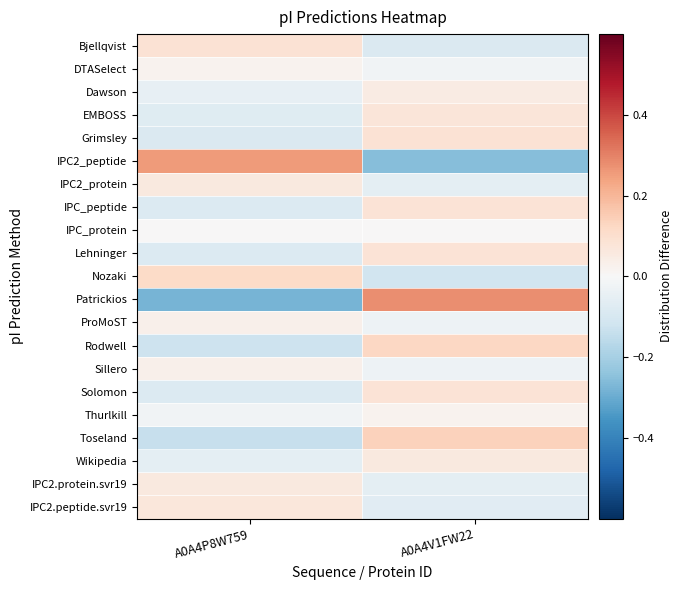

What is the greatest value displayed?

0.3